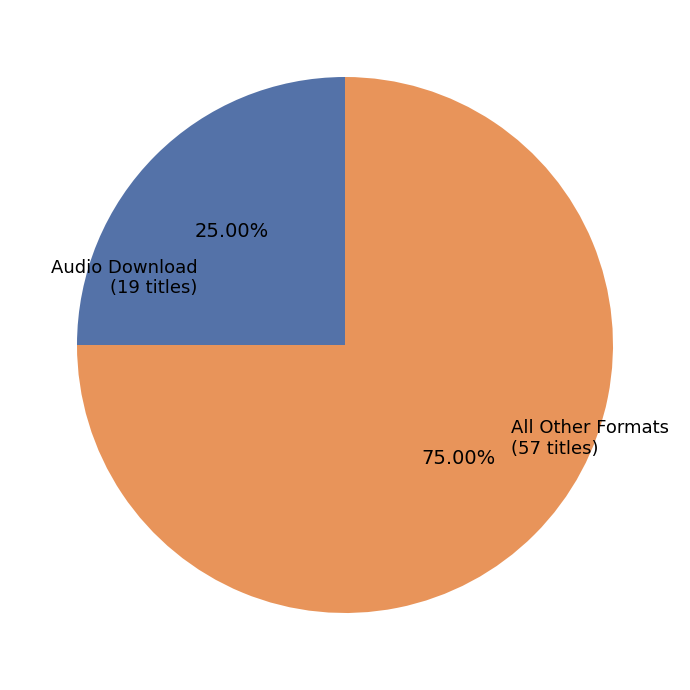

What percentage is the Audio Download slice, to the nearest percent?

25%